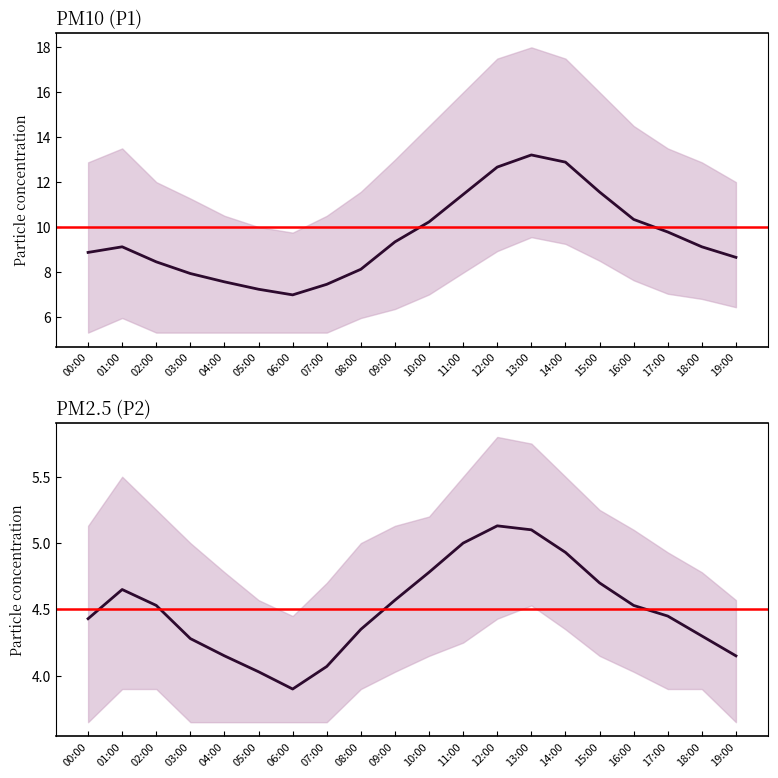

True or false: P2_lower has a value of 3.9 at 02:00.

True